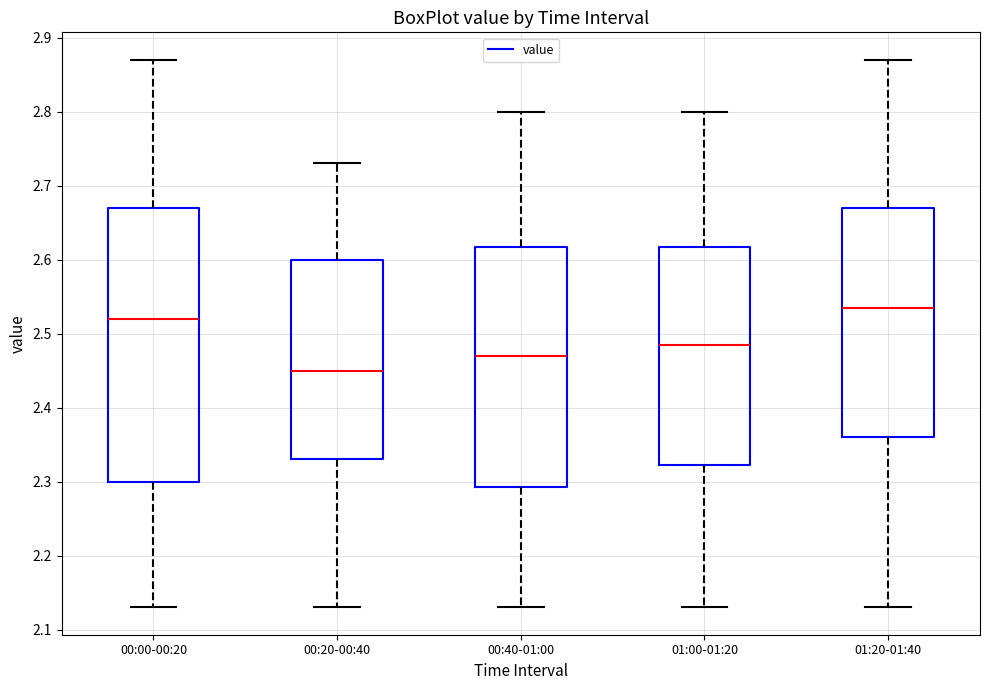

Reading left to right, transcribe this box plot: for each box, give where its median line is, the range the box spans, and where its two whiskers end, as read against the y-axis. The values are not printed on the chart, so give them approximately, as read against the axis.

00:00-00:20: median 2.52, box 2.30 to 2.67, whiskers 2.13 to 2.87
00:20-00:40: median 2.45, box 2.33 to 2.60, whiskers 2.13 to 2.73
00:40-01:00: median 2.47, box 2.29 to 2.62, whiskers 2.13 to 2.80
01:00-01:20: median 2.49, box 2.32 to 2.62, whiskers 2.13 to 2.80
01:20-01:40: median 2.54, box 2.36 to 2.67, whiskers 2.13 to 2.87